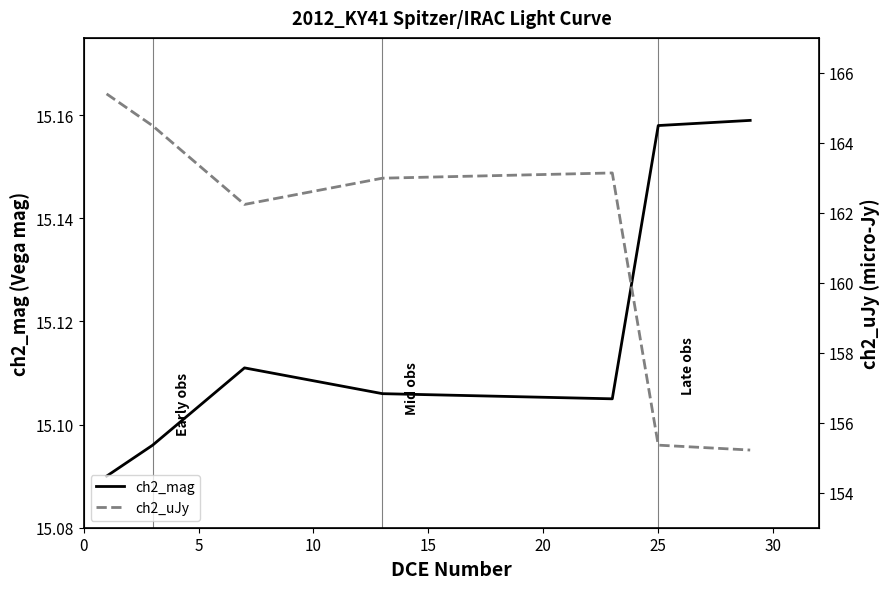

True or false: ch2_uJy has more than 0 points higher than both neighbors.

True